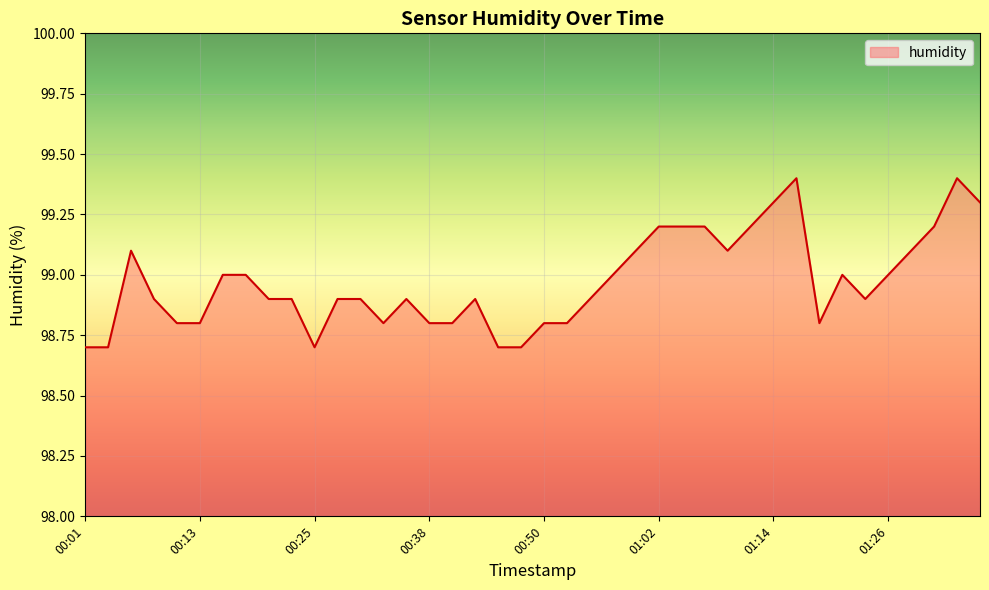

What is the difference between the maximum and minimum values?

0.7